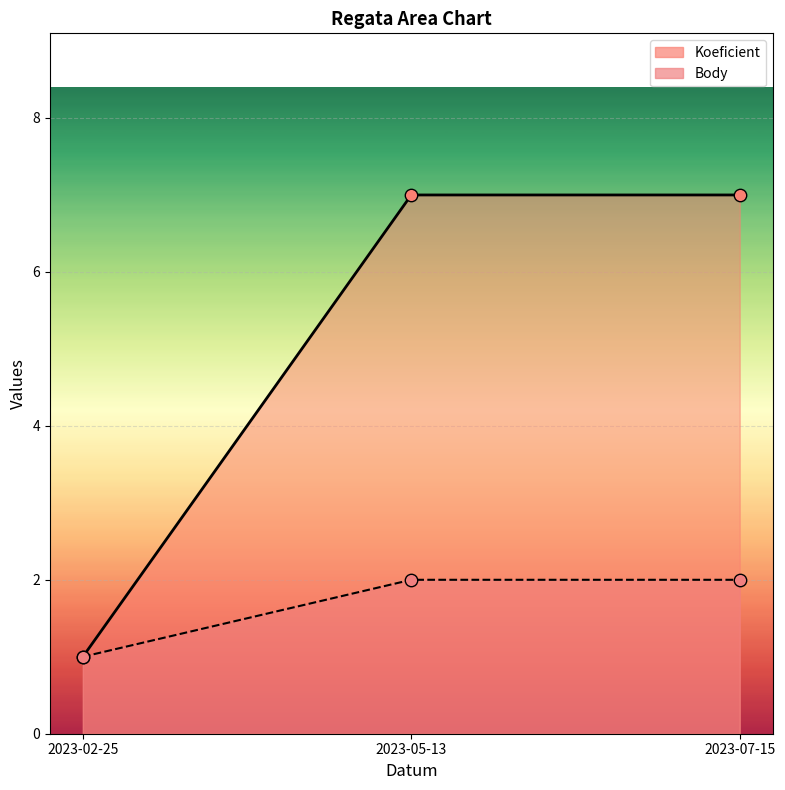

Which series reaches the maximum Y coordinate?

Koeficient